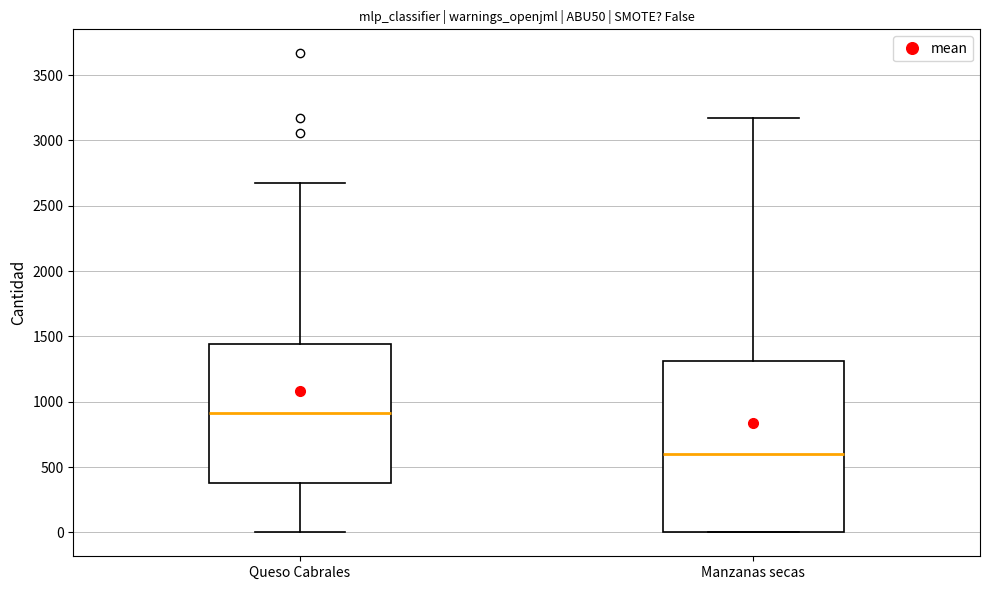

Reading left to right, transcribe this box plot: for each box, give where its median line is, the range the box spans, and where its two whiskers end, as read against the y-axis. The values are not printed on the chart, so give them approximately, as read against the axis.

Queso Cabrales: median 900, box 400 to 1450, whiskers 0 to 2650
Manzanas secas: median 600, box 0 to 1300, whiskers 0 to 3150